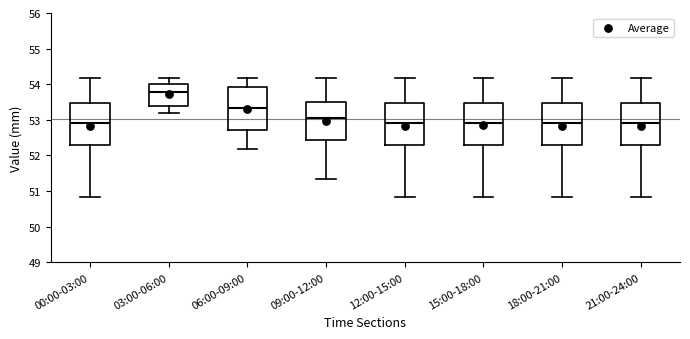

Where does the upper whisker of the box for 03:00-06:00 end on the y-axis? The values are not printed on the chart, so give them approximately, as read against the axis.

54.2